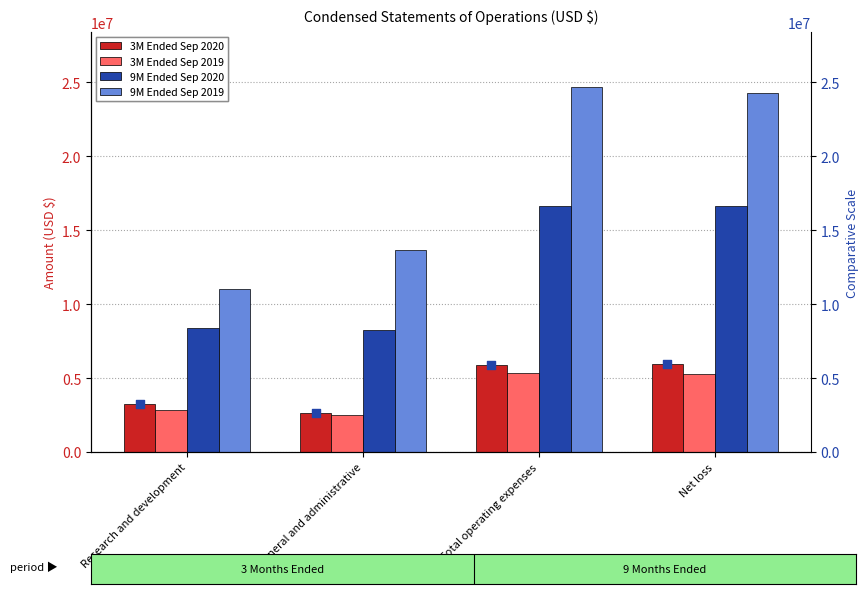

Where is 3M Ended Sep 2020 nearest to the value 4295123?

Research and development